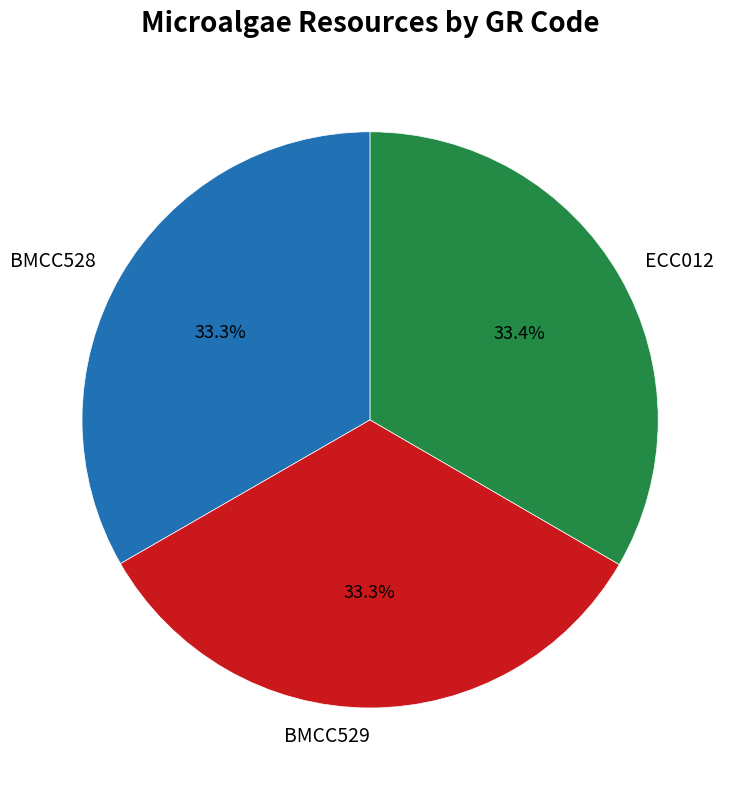

Approximately how many times larger is the value at ECC012 compared to BMCC529?

1.0